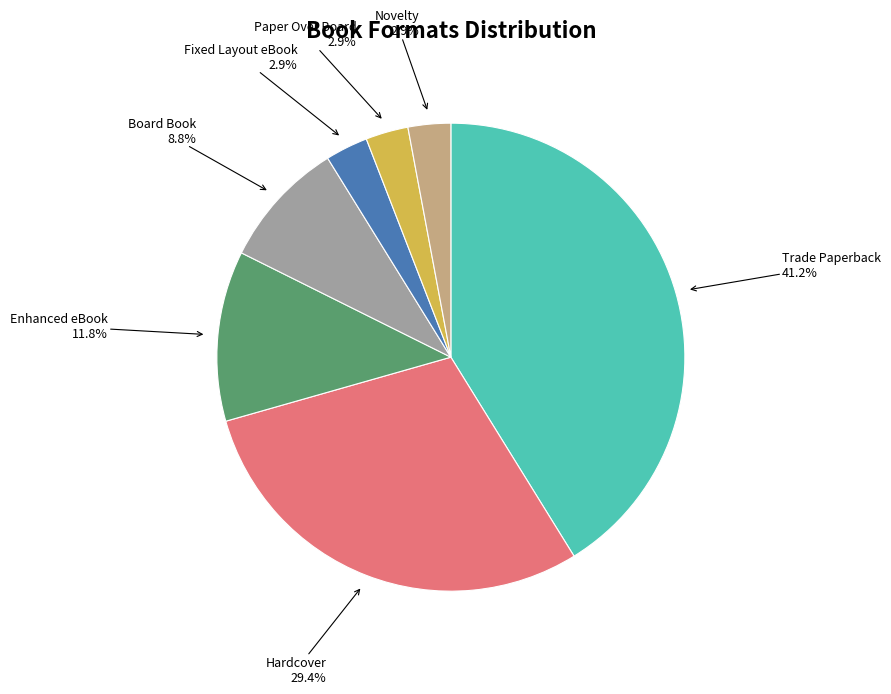

Combined, do Novelty and Board Book account for over 50%?

No